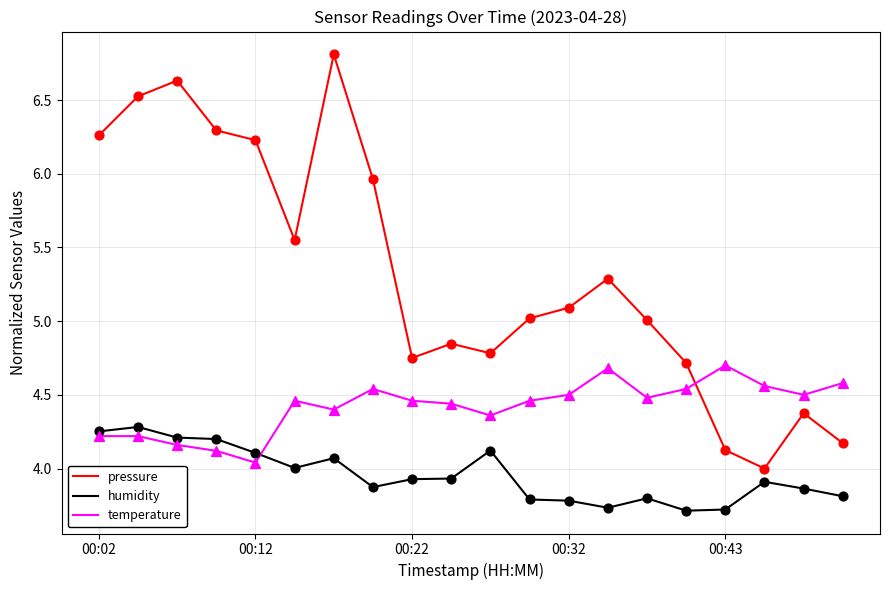

Which series has the largest total across all categories?

pressure